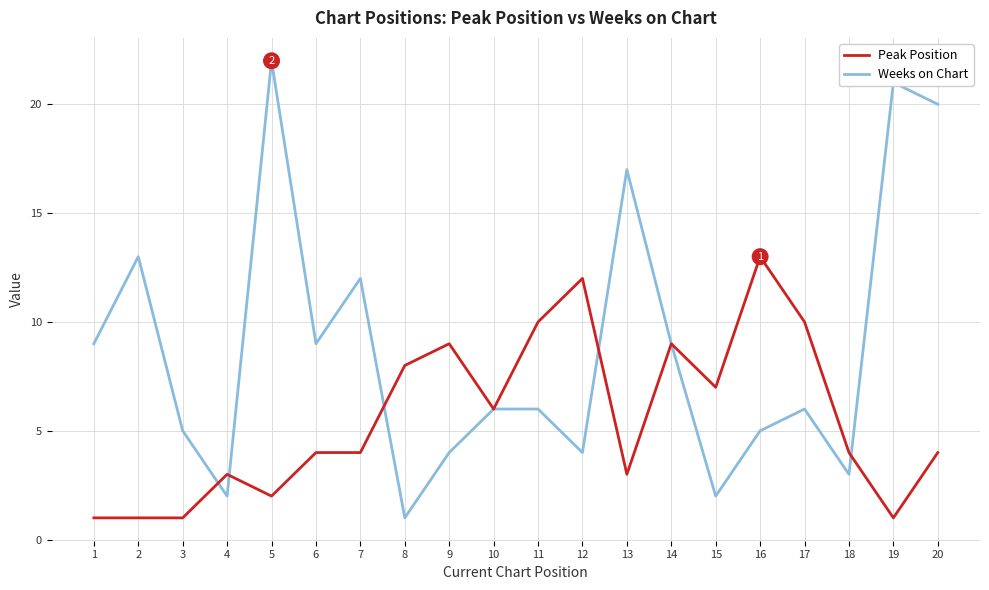

Reading left to right, transcribe all the data shown in this chart.

Peak Position: 1	1	1	3	2	4	4	8	9	6	10	12	3	9	7	13	10	4	1	4
Weeks on Chart: 9	13	5	2	22	9	12	1	4	6	6	4	17	9	2	5	6	3	21	20